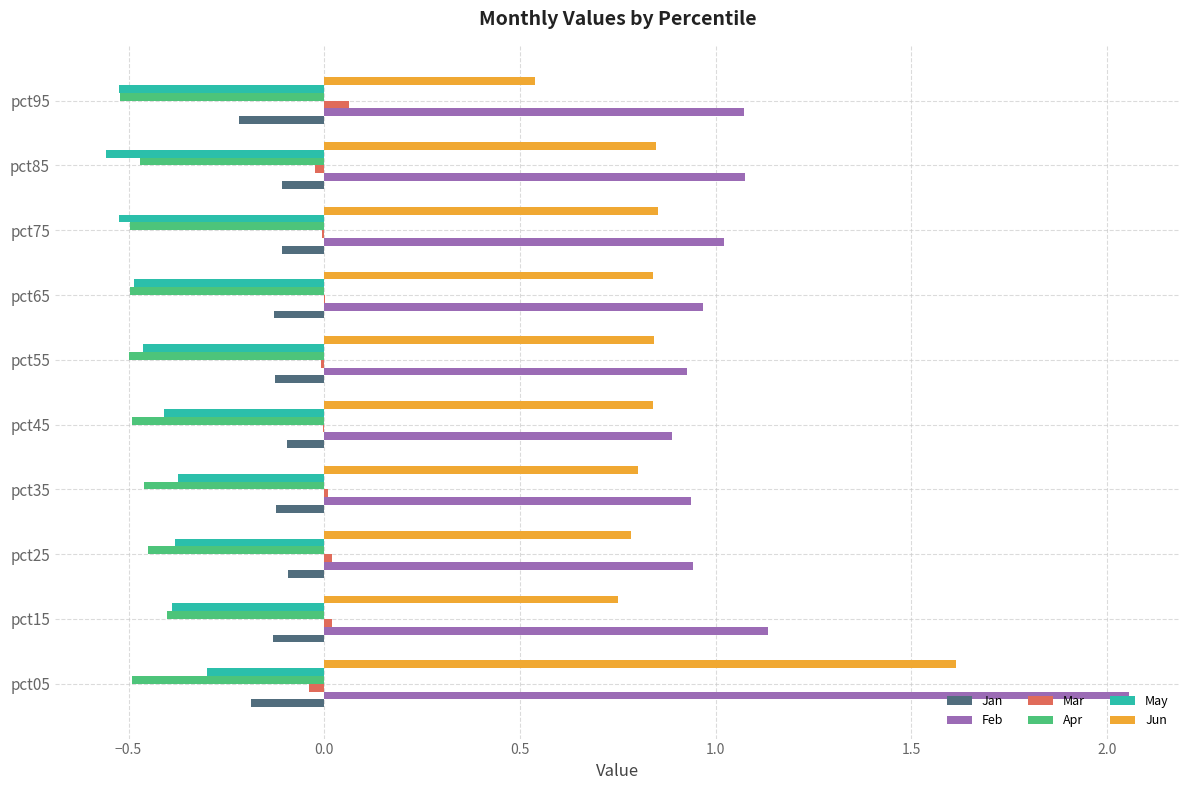

What is the sum of all Jan values?

-1.3